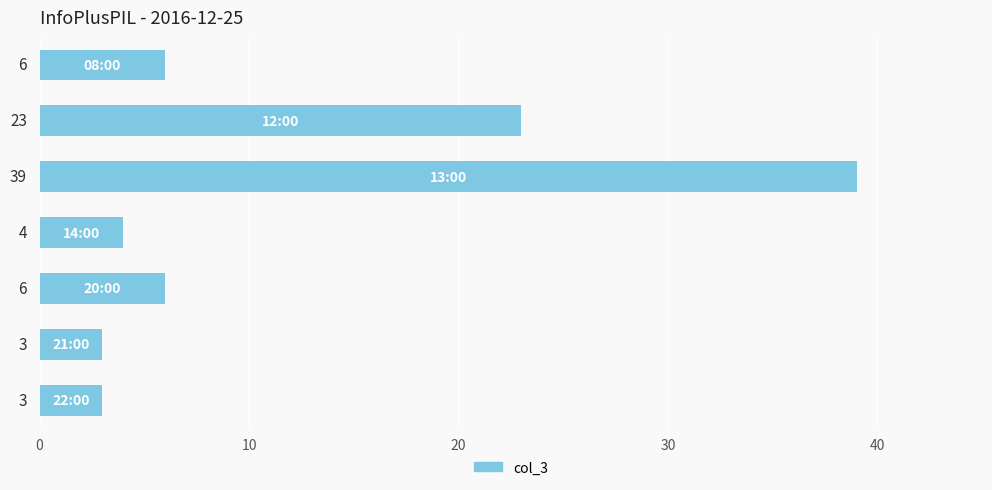

What is the value of the 7th bar from the top?

3